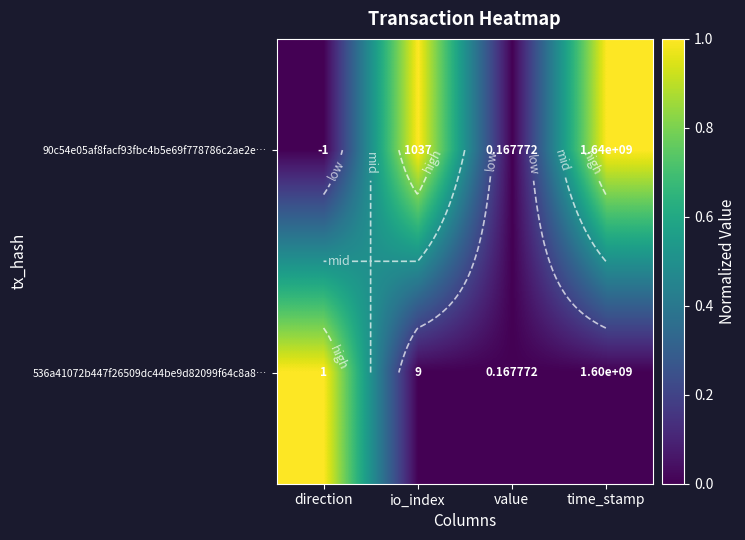

Rank the categories by 90c54e05af8facf93fbc4b5e69f778786c2ae2e… value from lowest to highest.

direction, value, io_index, time_stamp